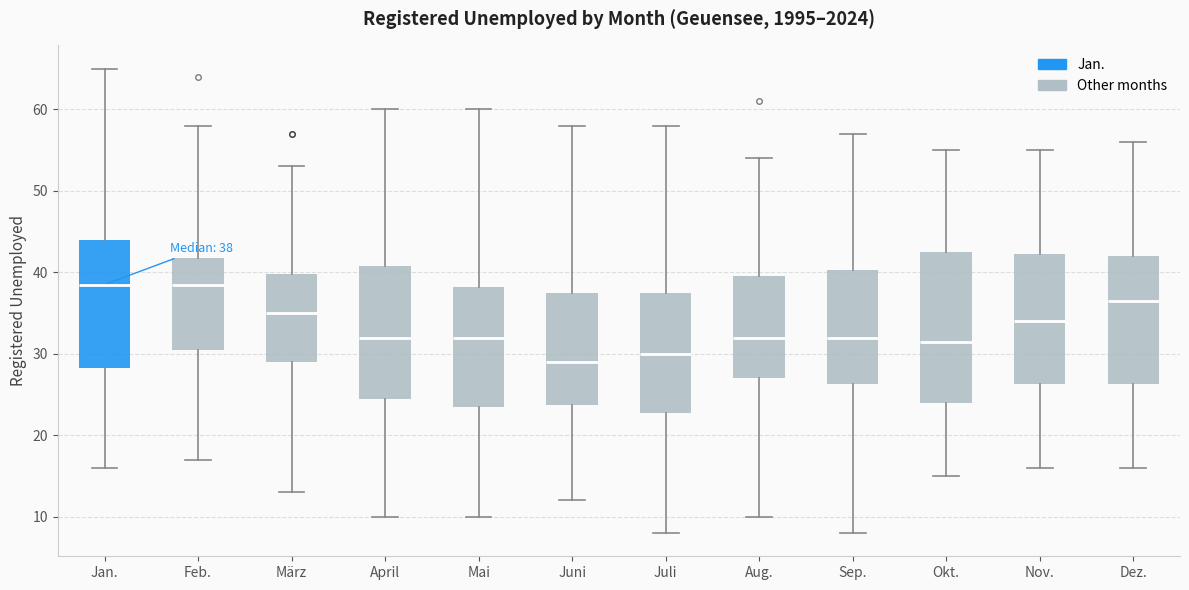

Which box is the tallest, from its lower edge to its upper edge?

Okt.